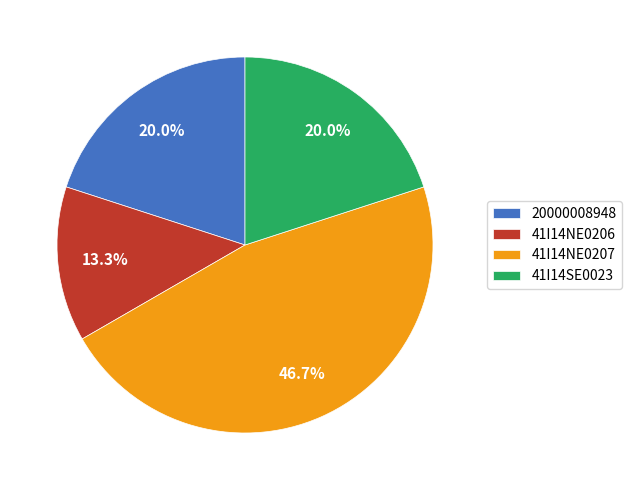

The 41I14NE0207 slice represents 40% of the pie. True or false?

False